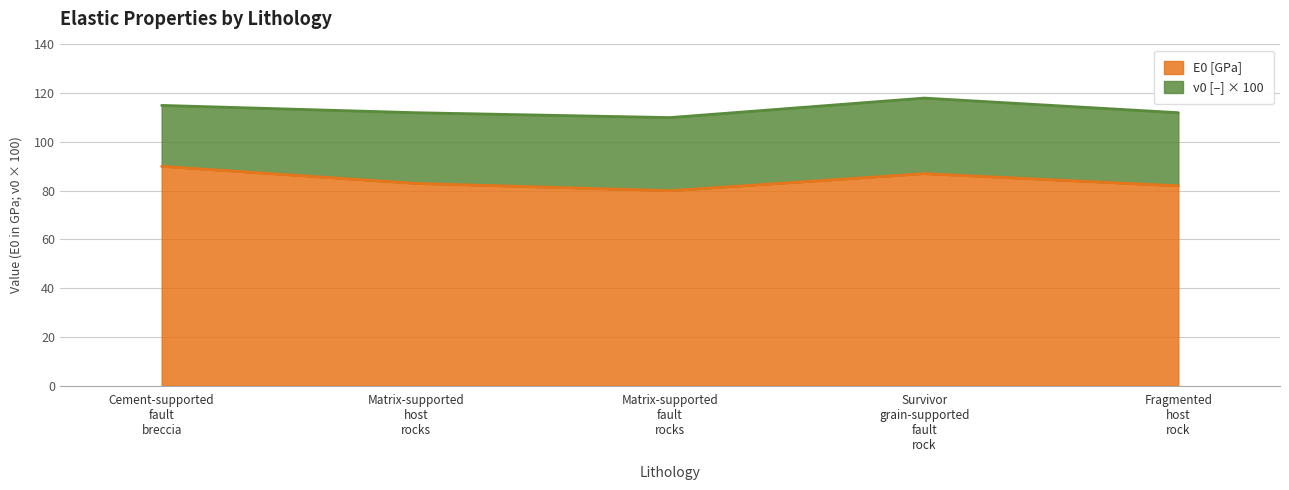

How many interior local valleys (lower than both neighbors) does the data have?

1